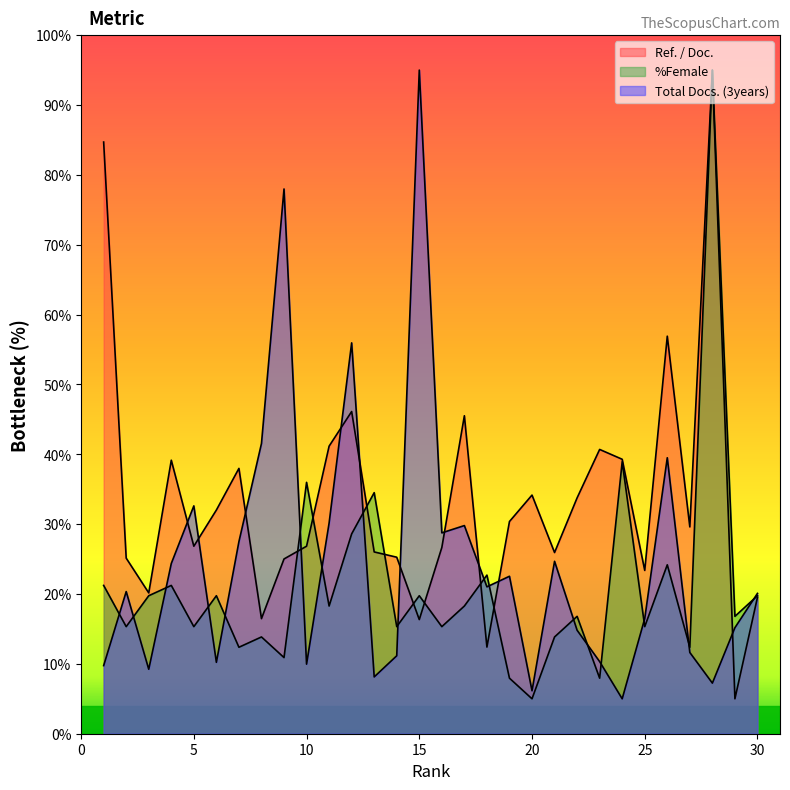

The value of %Female at 17 is 18.3. True or false?

True